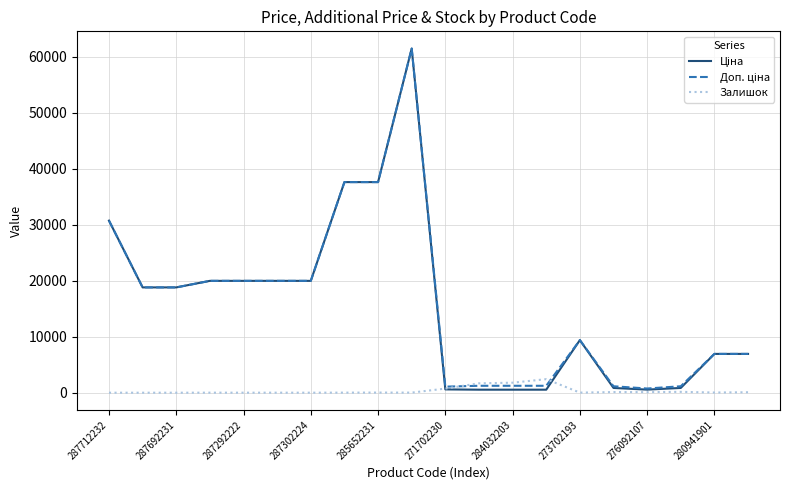

What is the highest value of the Залишок series?

2419.0